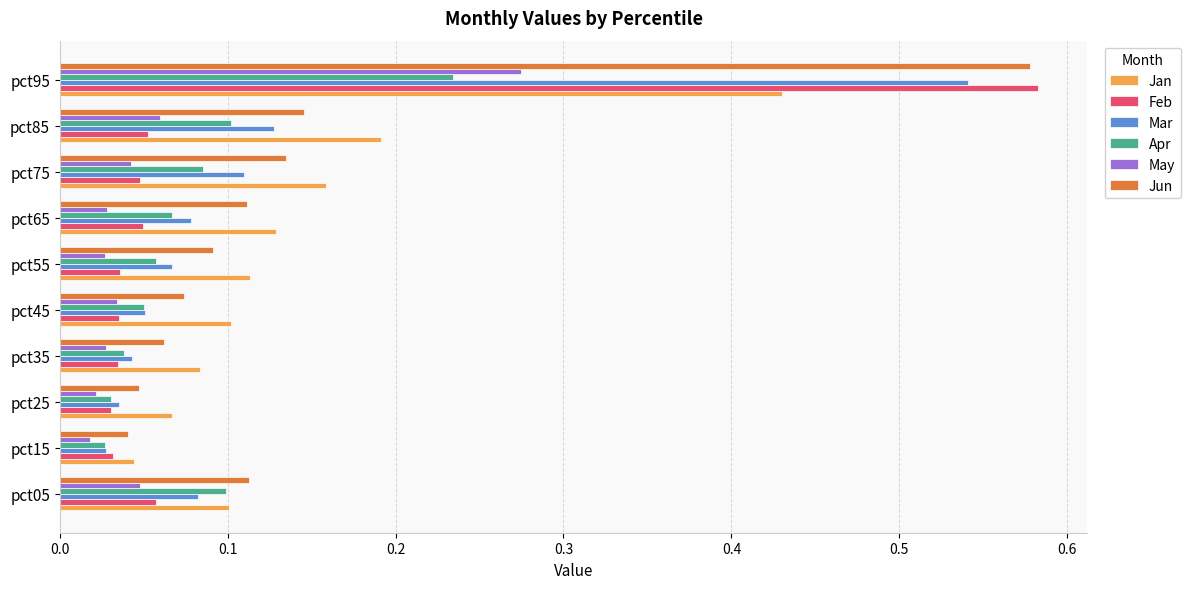

True or false: Jan has a value of 0.1 at pct65.

True